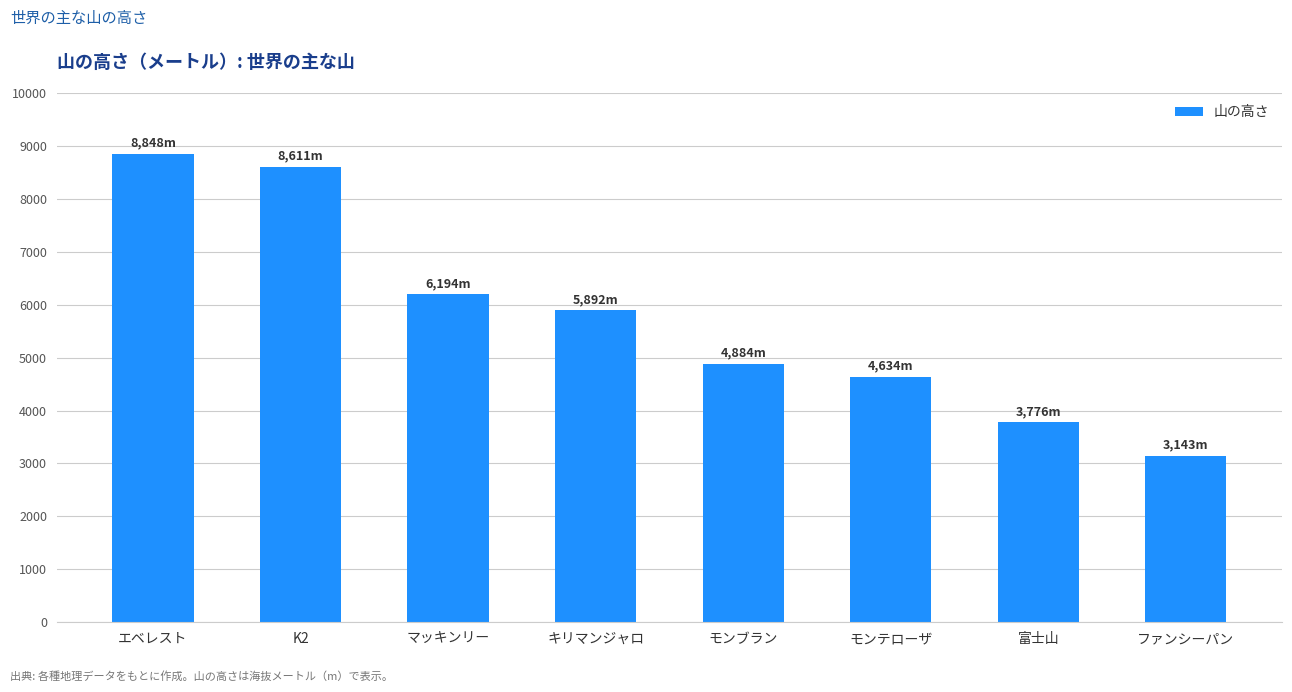

The chart shows a value of 3143 at ファンシーパン. True or false?

True